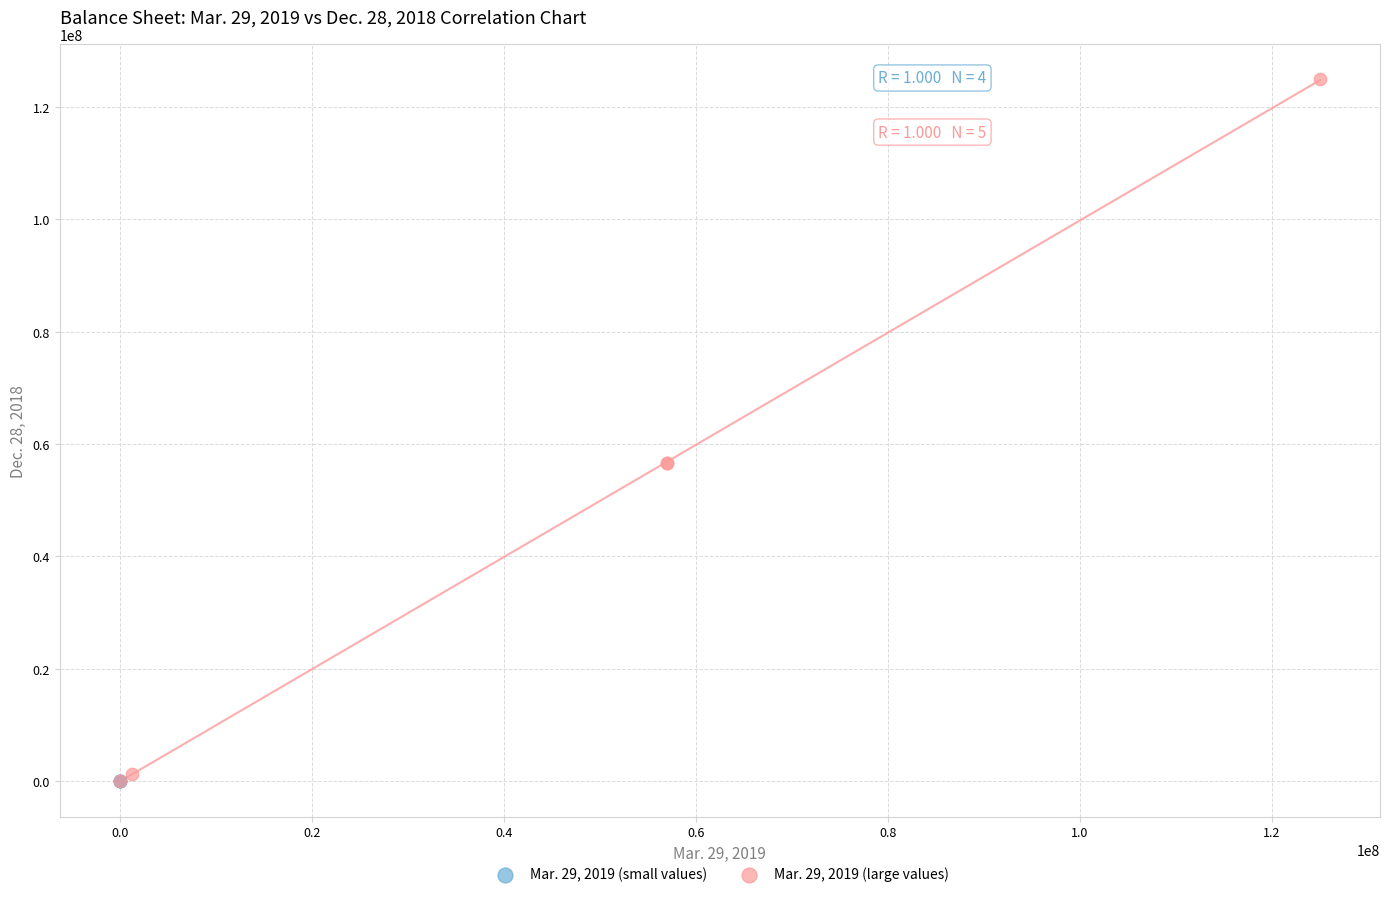

Which series has the widest spread of Y values?

Mar. 29, 2019 (large values)